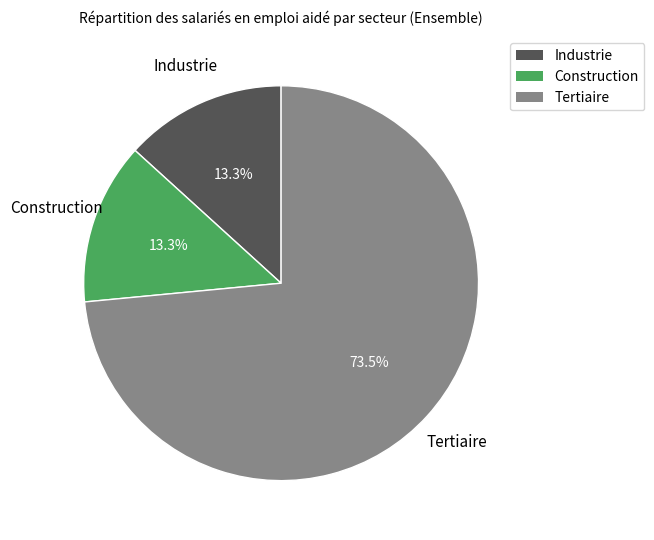

Approximately how many times larger is the value at Construction compared to Industrie?

1.0